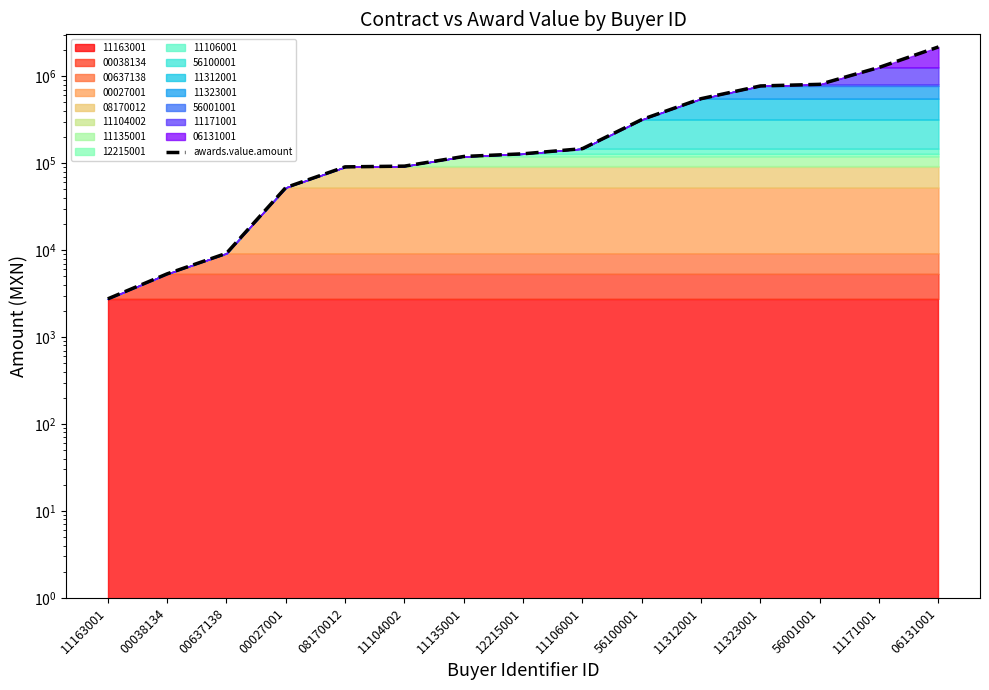

Reading left to right, what are all the values shown in this chart?

2750.0	5332.0	9185.9	52421.4	90640.0	92438.5	119390.0	128100.0	146840.0	317194.2	551513.2	772512.1	806147.0	1262357.8	2170544.0